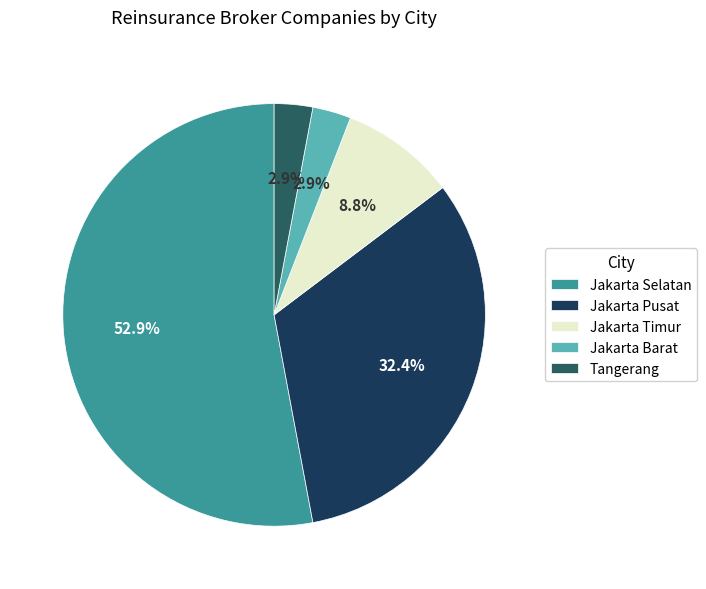

Which slice is the largest?

Jakarta Selatan